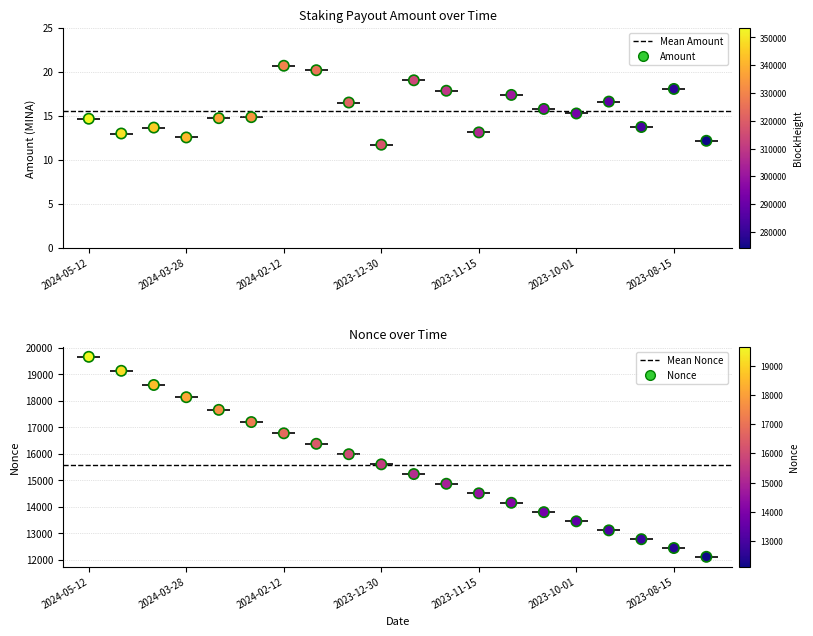

Approximately how many times larger is the value at 2024-02-12 compared to 2023-10-01?

1.4